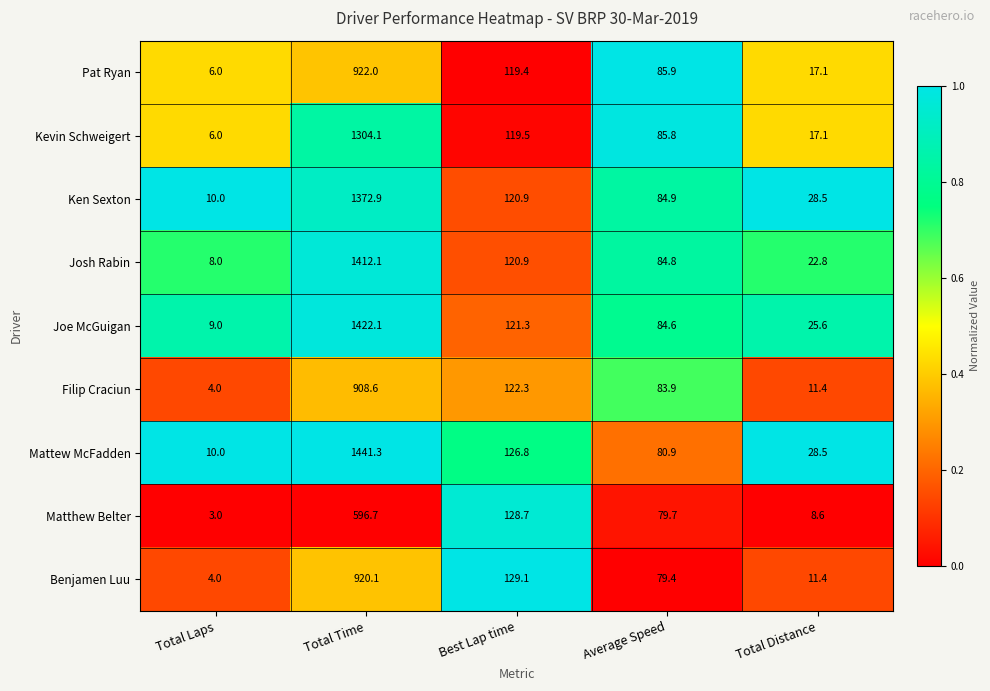

Which category has the highest value across all series?

Total Time